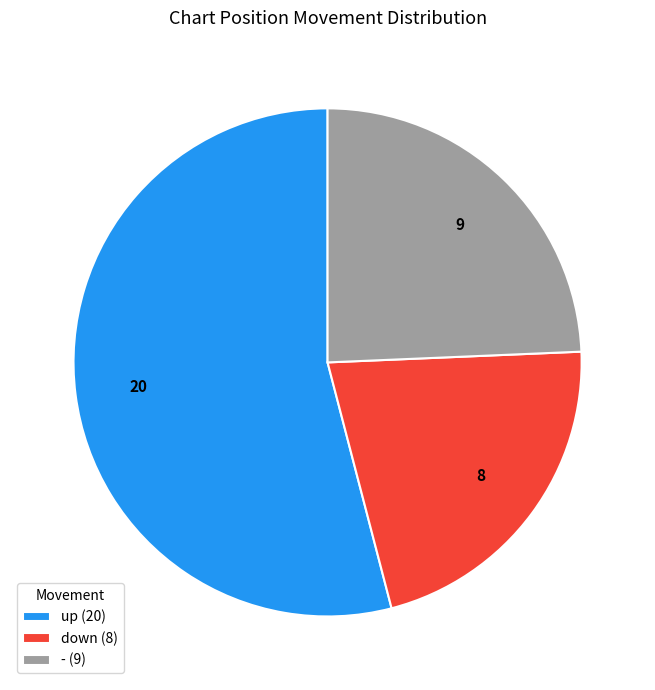

Rank the categories by value from lowest to highest.

down, -, up